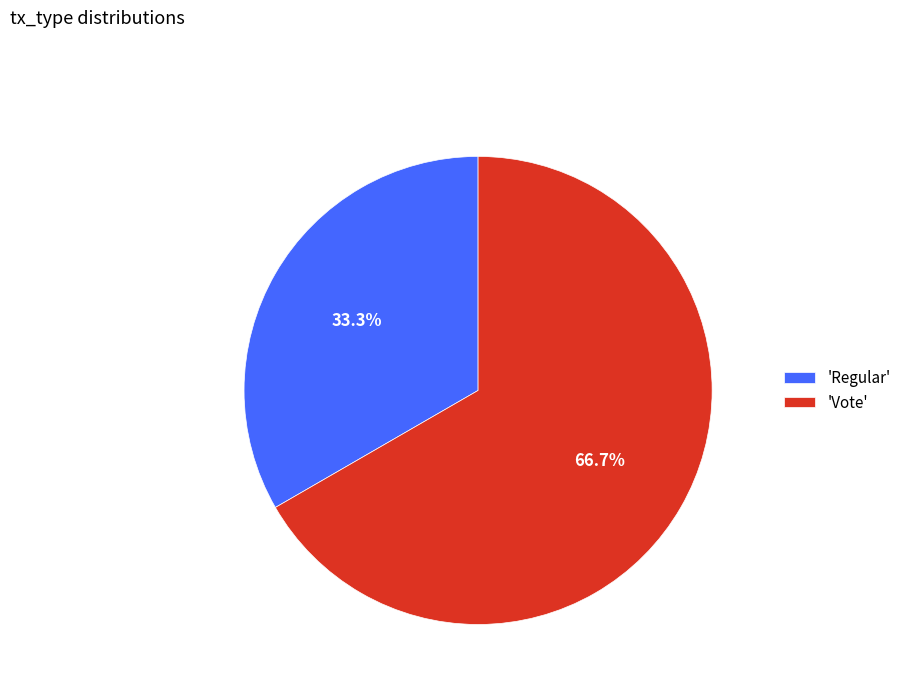

What is the total percentage of 'Vote' and 'Regular'?

100.0%